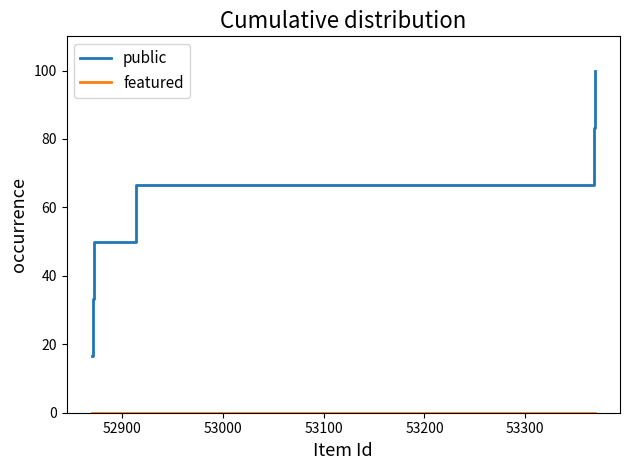

What is the difference between the maximum and minimum values in the public series?

83.3